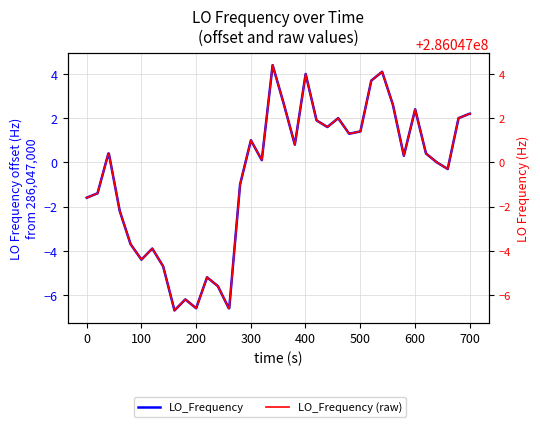

How many values in LO_Frequency are below zero?

16